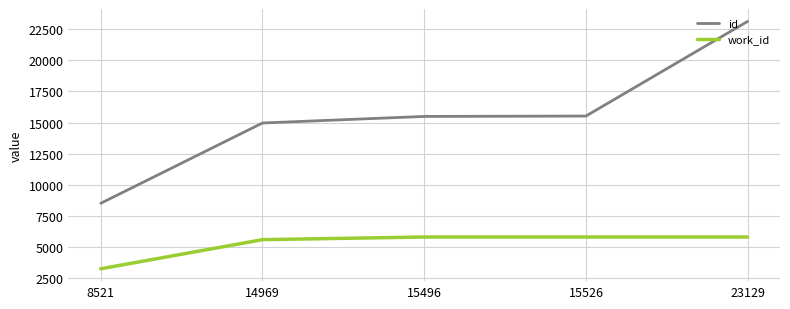

What is the difference between the second highest and minimum values in the id series?

7005